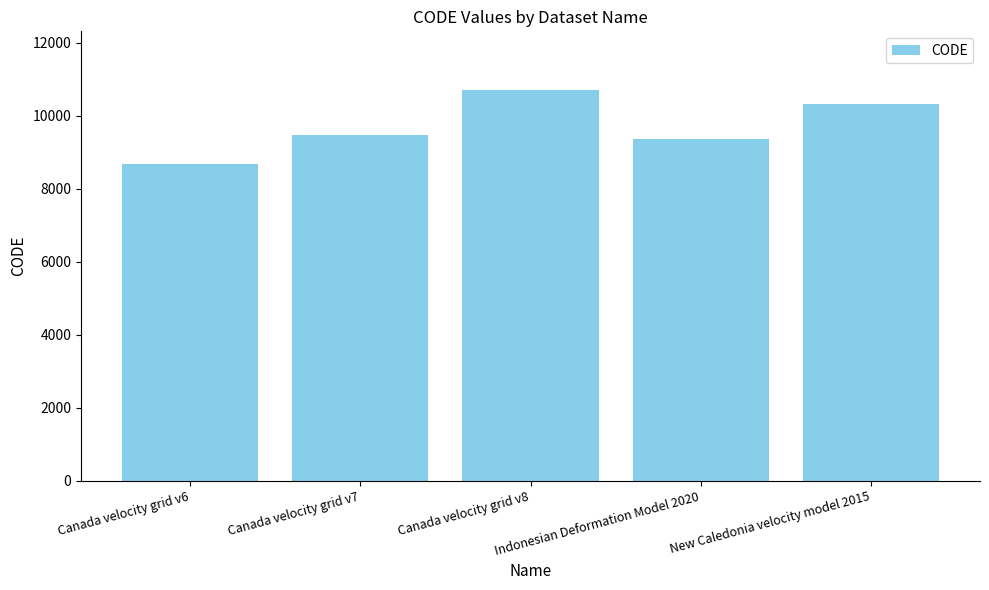

What is the sum of all values?

48564